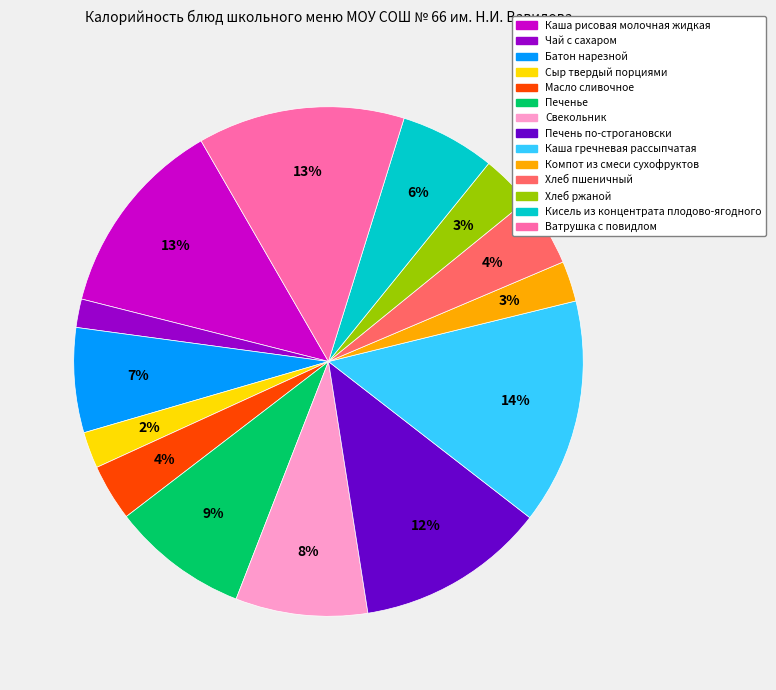

True or false: Компот из смеси сухофруктов accounts for 3% of the total.

True